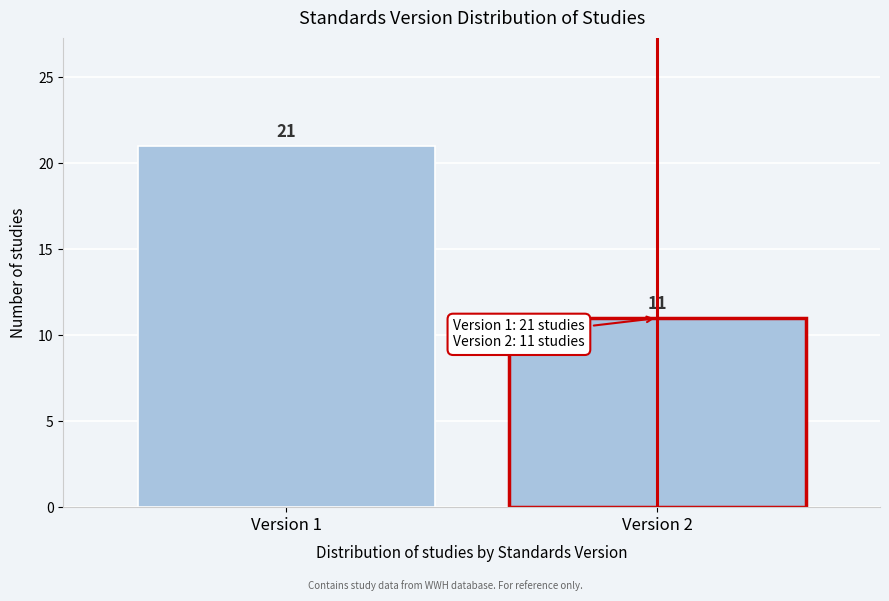

Reading left to right, extract all data points from this chart.

21	11